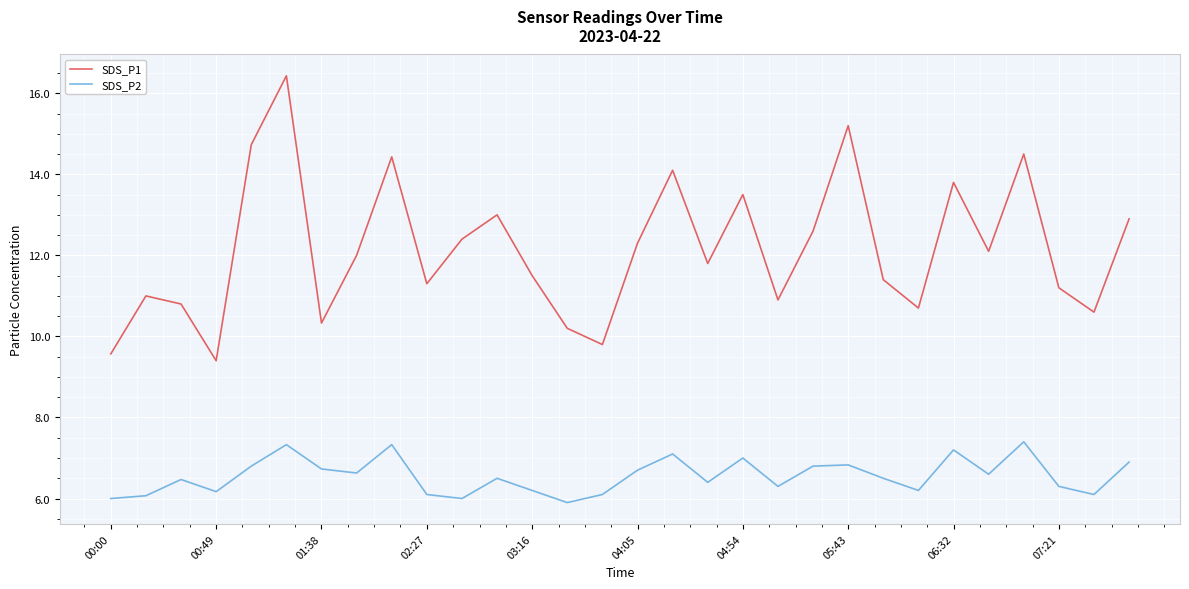

What is the maximum value for SDS_P1?

16.4